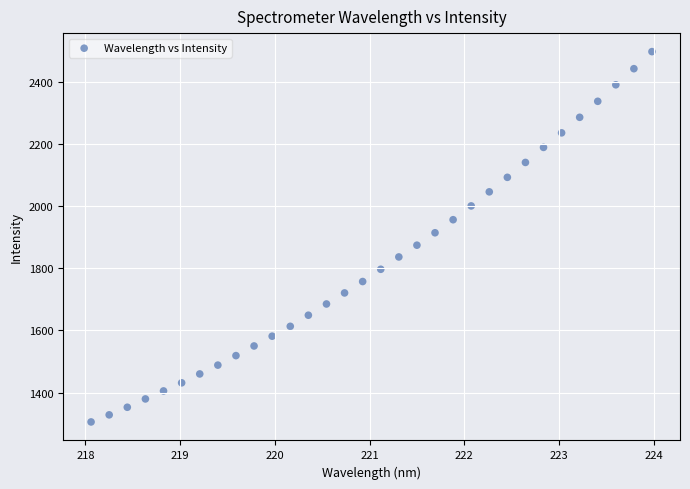

What is the range of Y values (max minus min)?

1191.5